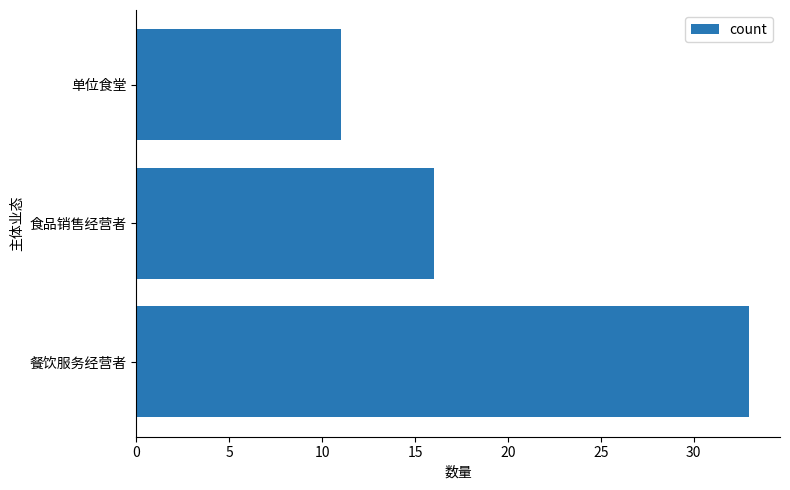

What is the ratio of the value at 食品销售经营者 to the value at 单位食堂?

1.5